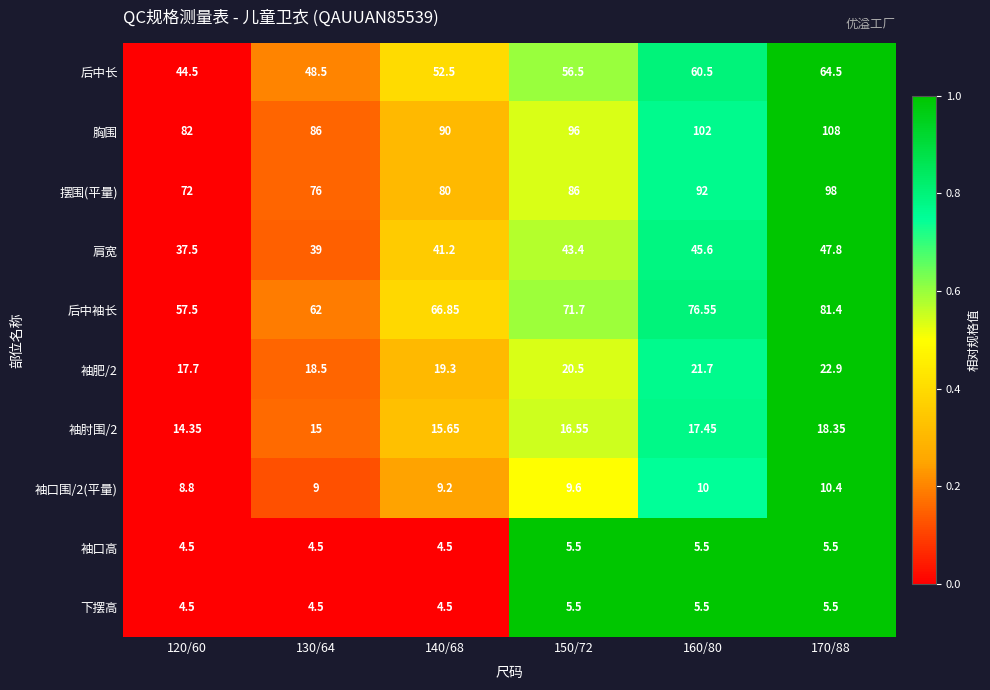

Is the value of 袖肥/2 at 170/88 greater than the value of 摆围(平量) at 140/68?

No